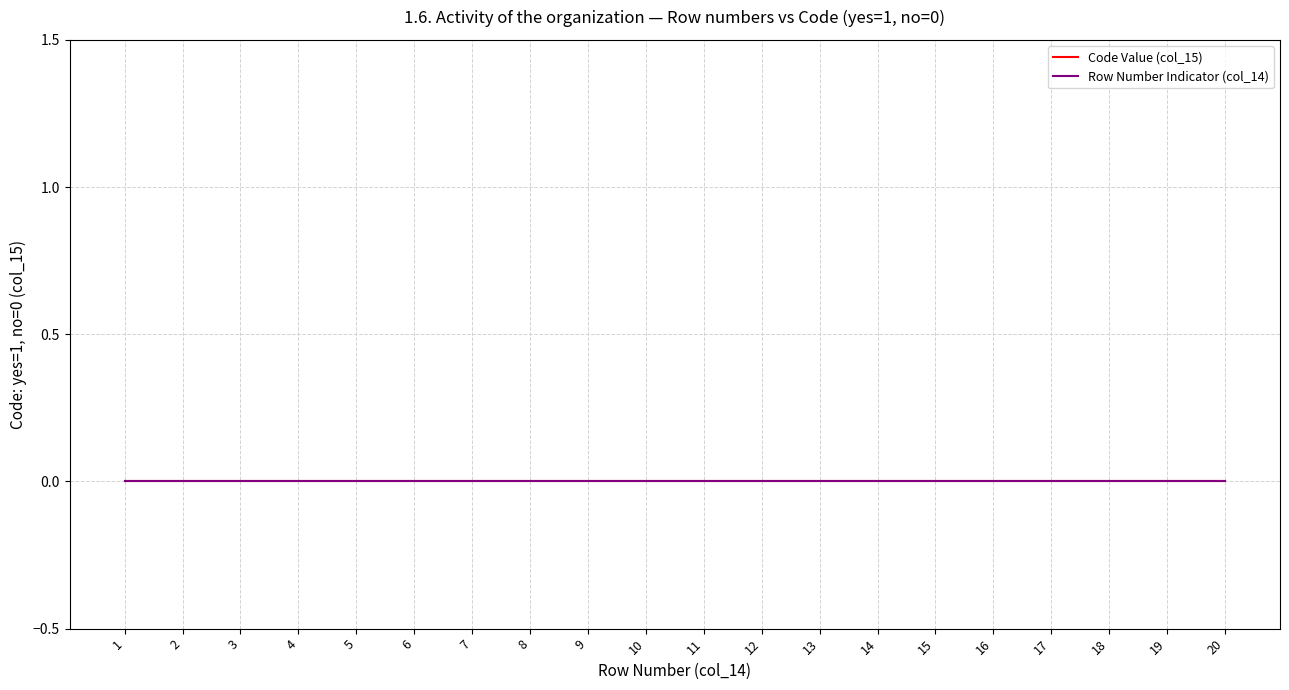

At which label does Row Number reach its minimum?

1